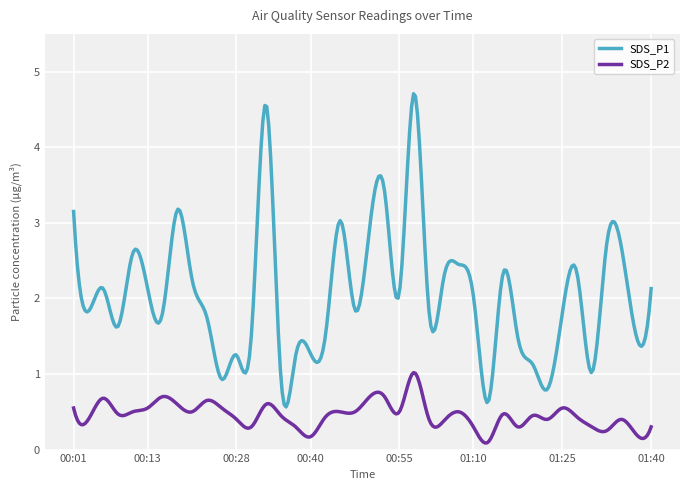

What is the maximum value shown in the chart?

4.7